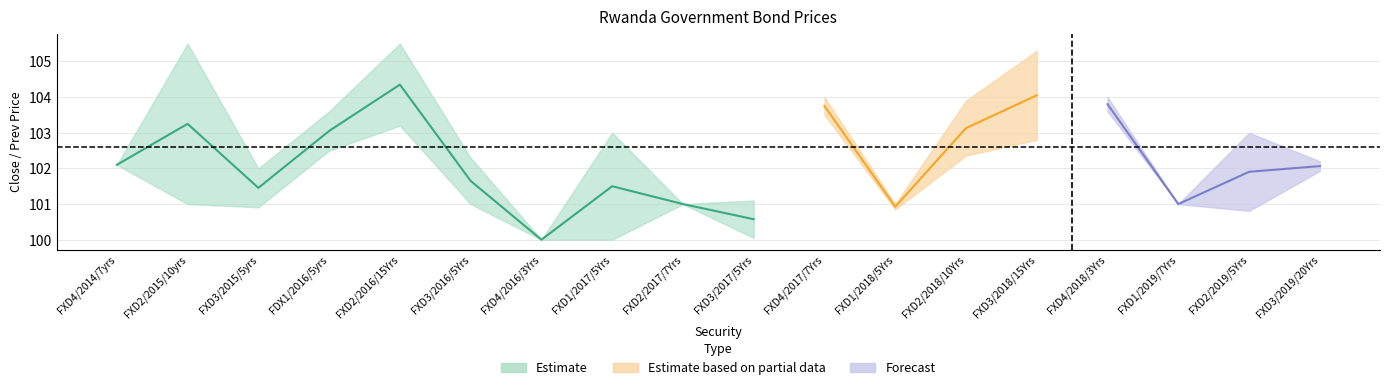

Which has a higher value, FXD4/2014/7yrs or FXD3/2015/5yrs?

FXD4/2014/7yrs